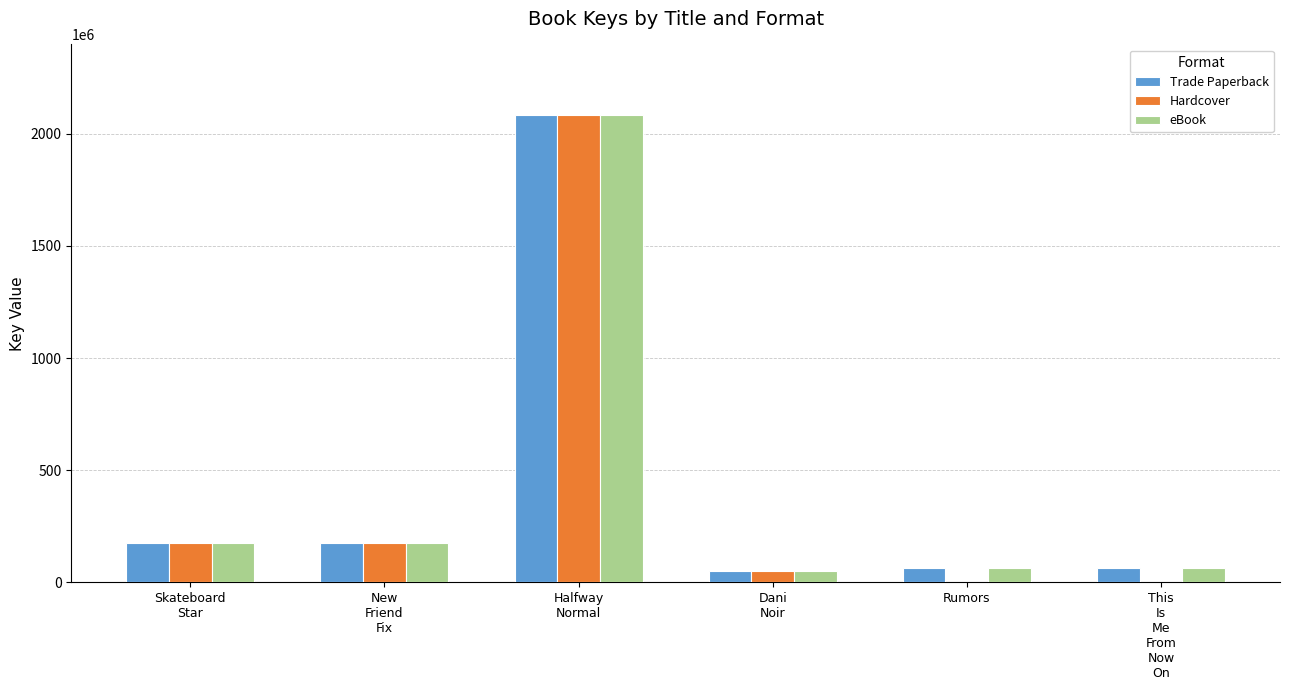

Where is eBook nearest to the value 1067090964?

Skateboard
Star